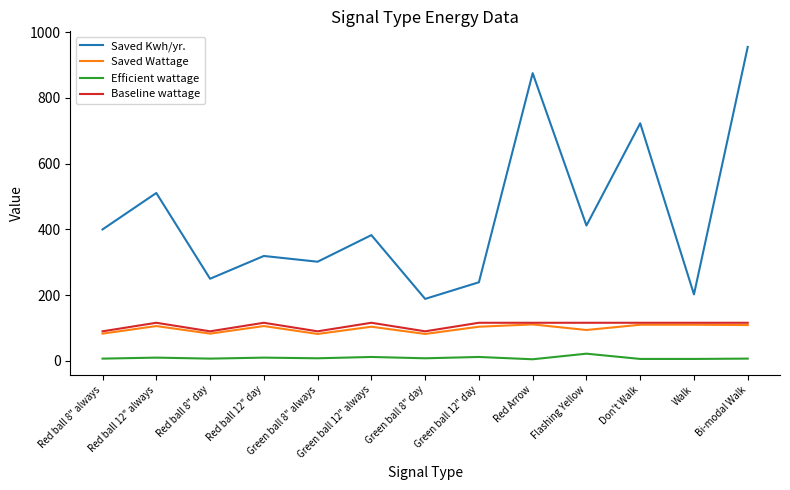

What is the spread (max minus min) of values at Bi-modal Walk?

947.8